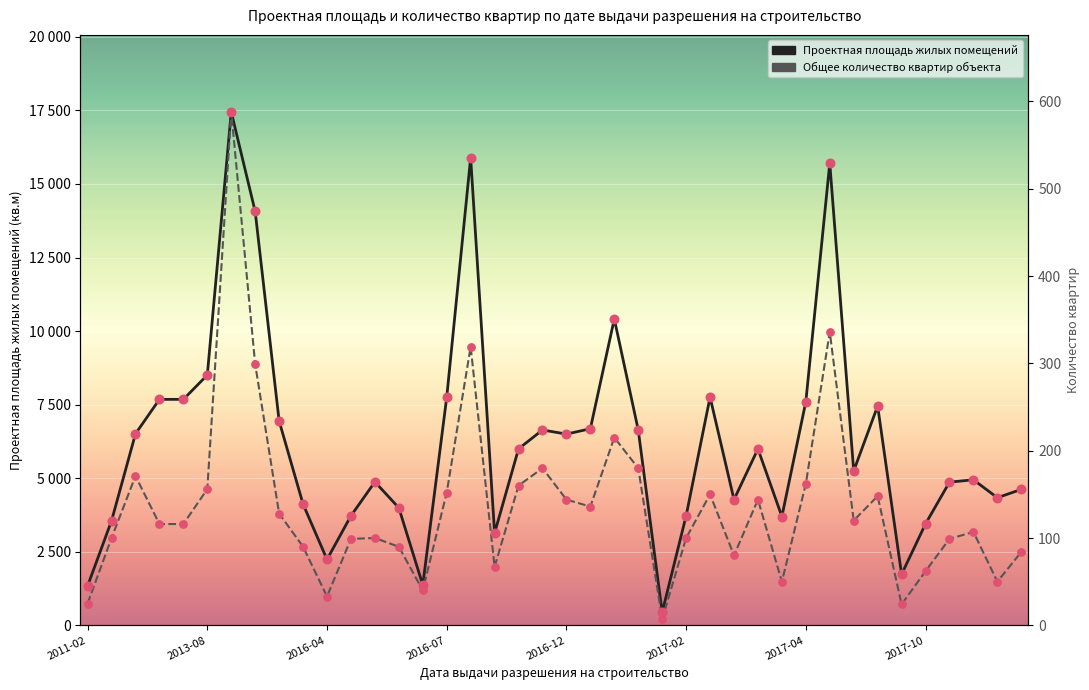

Which series reaches the maximum Y coordinate?

Проектная площадь жилых помещений